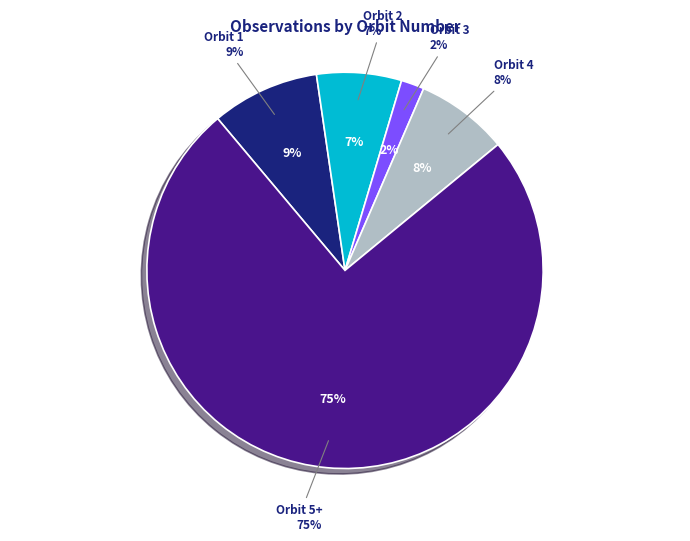

Count the number of slices in the pie.

5